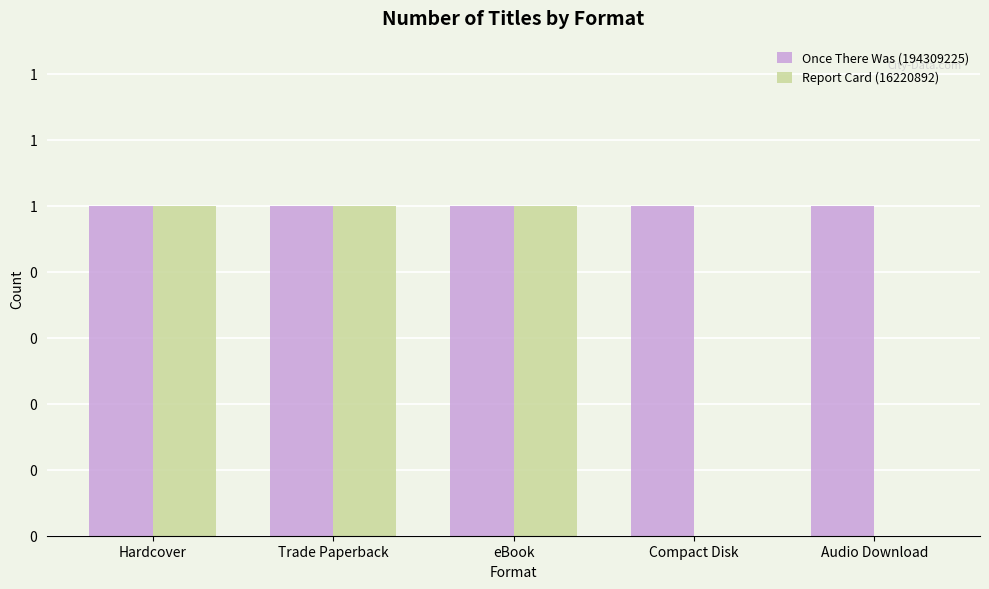

The value of Report Card (16220892) at eBook is 1. True or false?

False